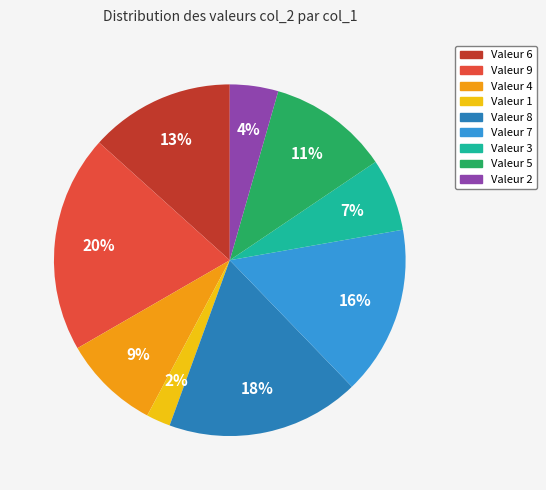

To the nearest percent, what is the difference between the largest and smallest slice percentages?

18%